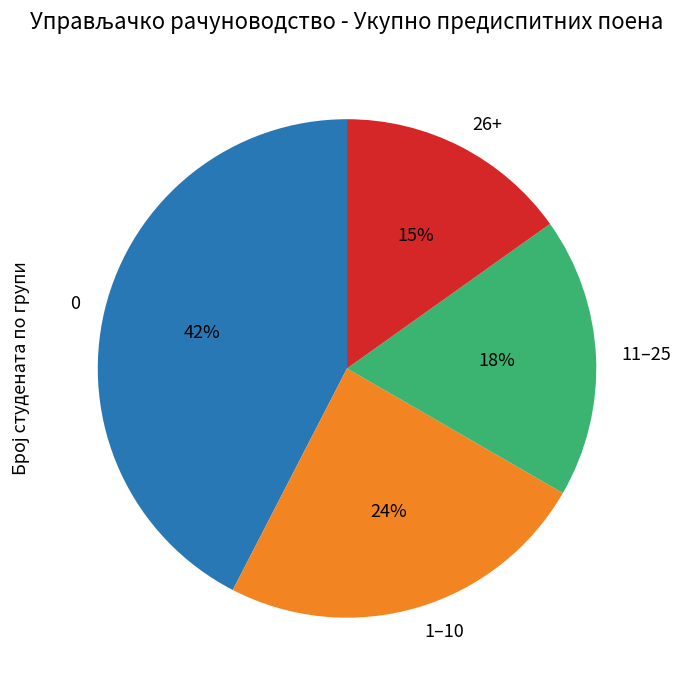

How many slices are in this pie chart?

4